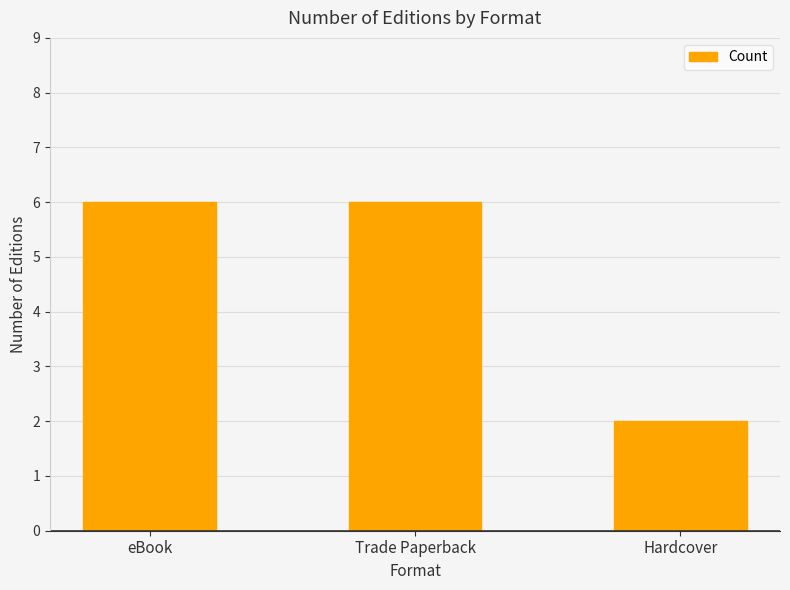

What is the change in value from Trade Paperback to Hardcover?

-4